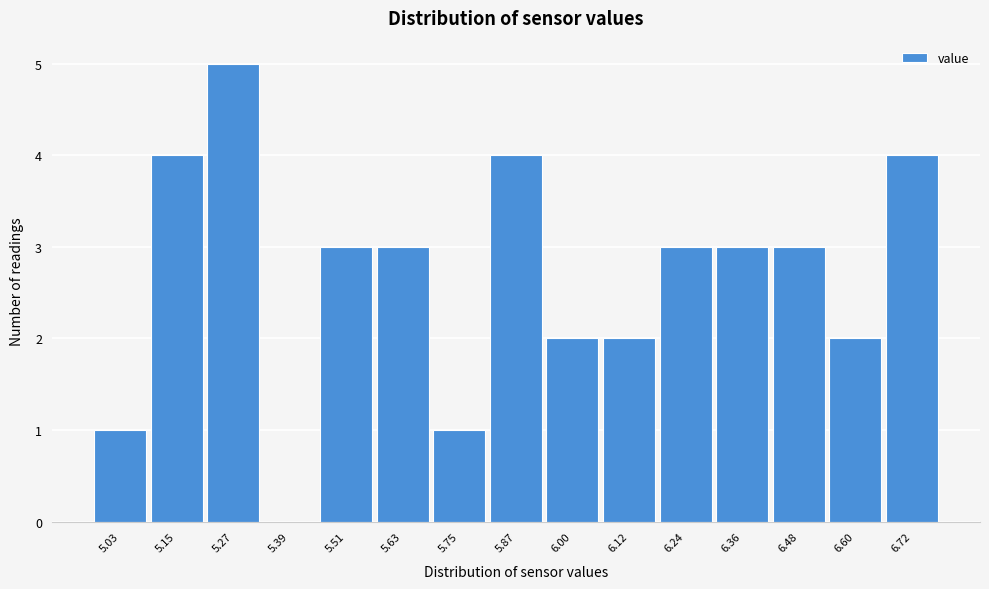

Reading right to left, list all the values displayed in this chart.

6.72=4	6.60=2	6.48=3	6.36=3	6.24=3	6.12=2	6.00=2	5.87=4	5.75=1	5.63=3	5.51=3	5.39=0	5.27=5	5.15=4	5.03=1